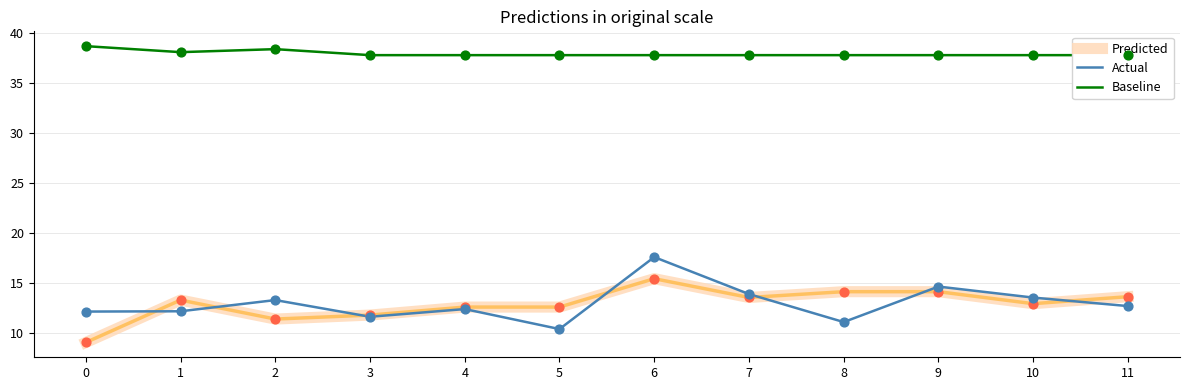

Which series has the largest total across all categories?

Baseline